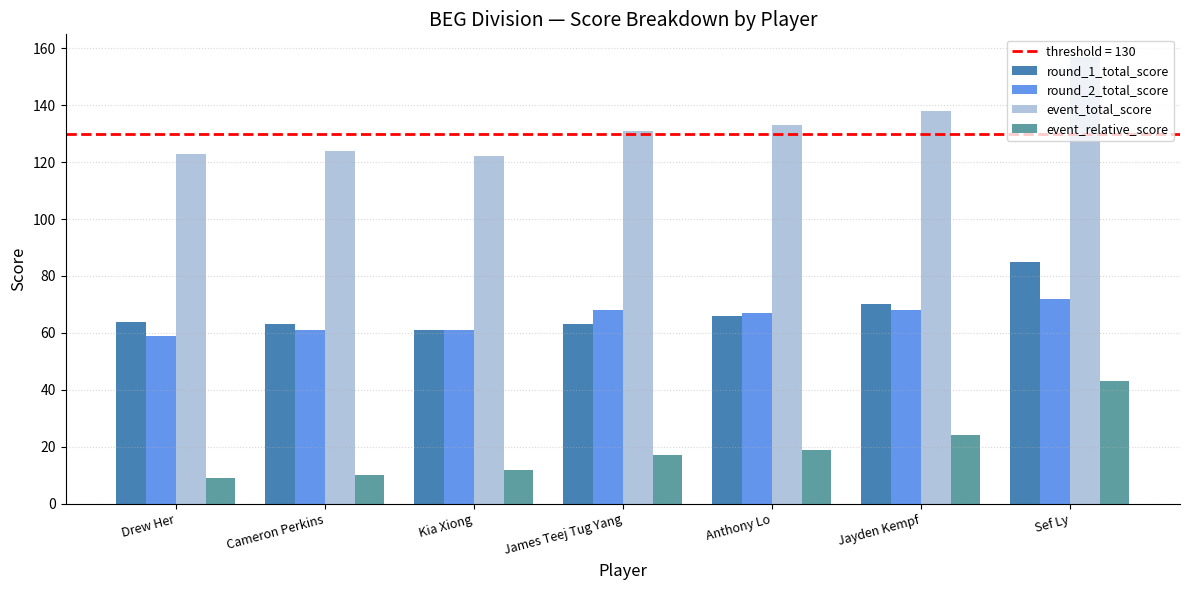

What is the smallest value displayed?

9